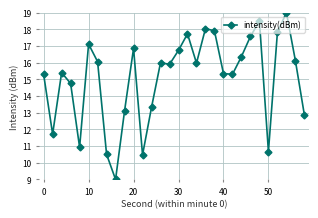

Reading right to left, what are all the values shown in this chart?

12.9	16.1	19.0	17.8	10.7	18.5	17.6	16.4	15.3	15.3	17.9	18.0	16.0	17.7	16.7	15.9	16.0	13.3	10.5	16.9	13.1	9.0	10.5	16.1	17.1	10.9	14.8	15.4	11.7	15.3